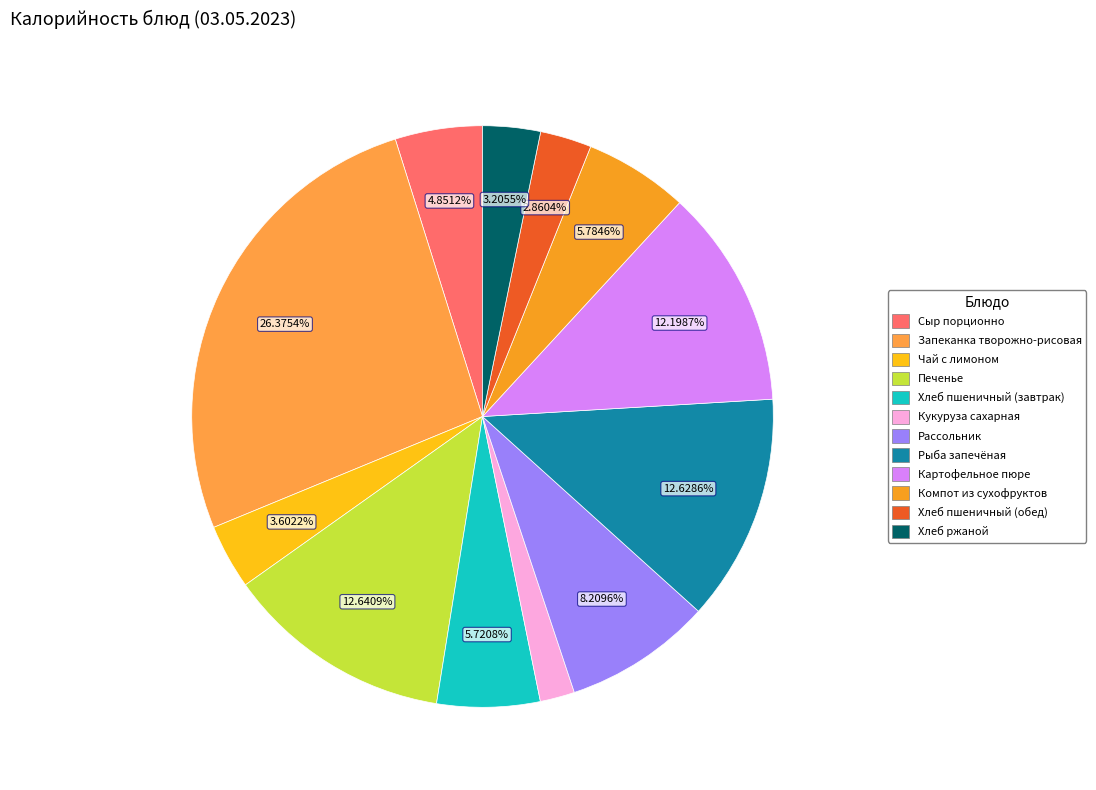

To the nearest percent, what is the average slice percentage?

8%